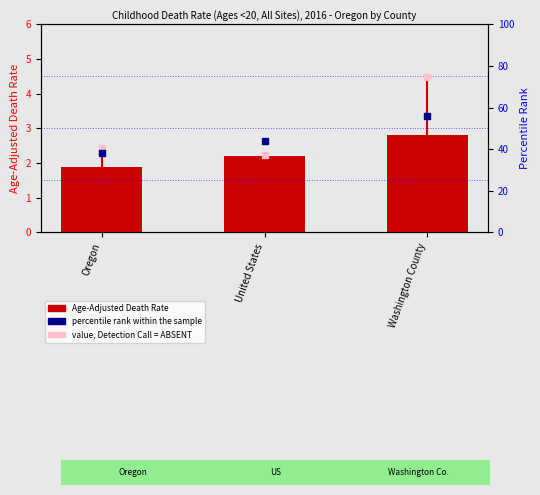

What is the total value across all series at United States?

83.6